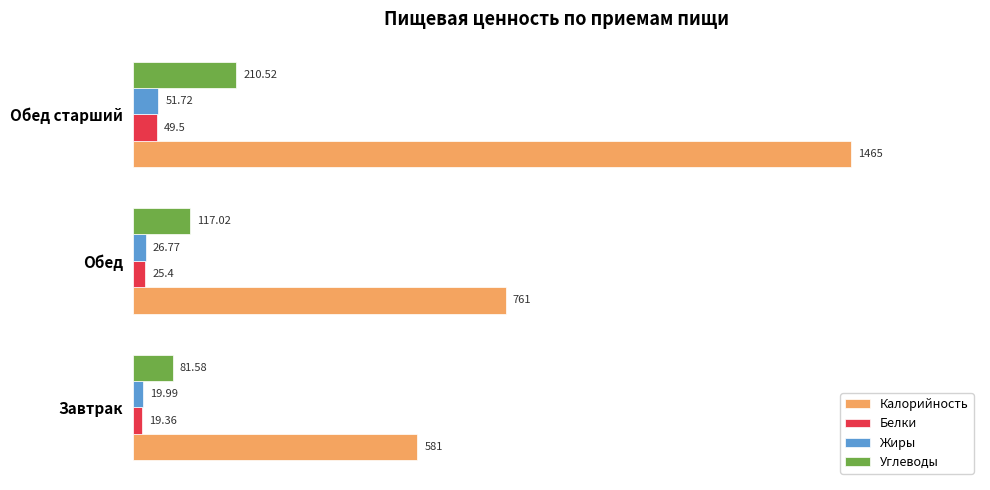

At which category is the sum across all series the highest?

Обед старший